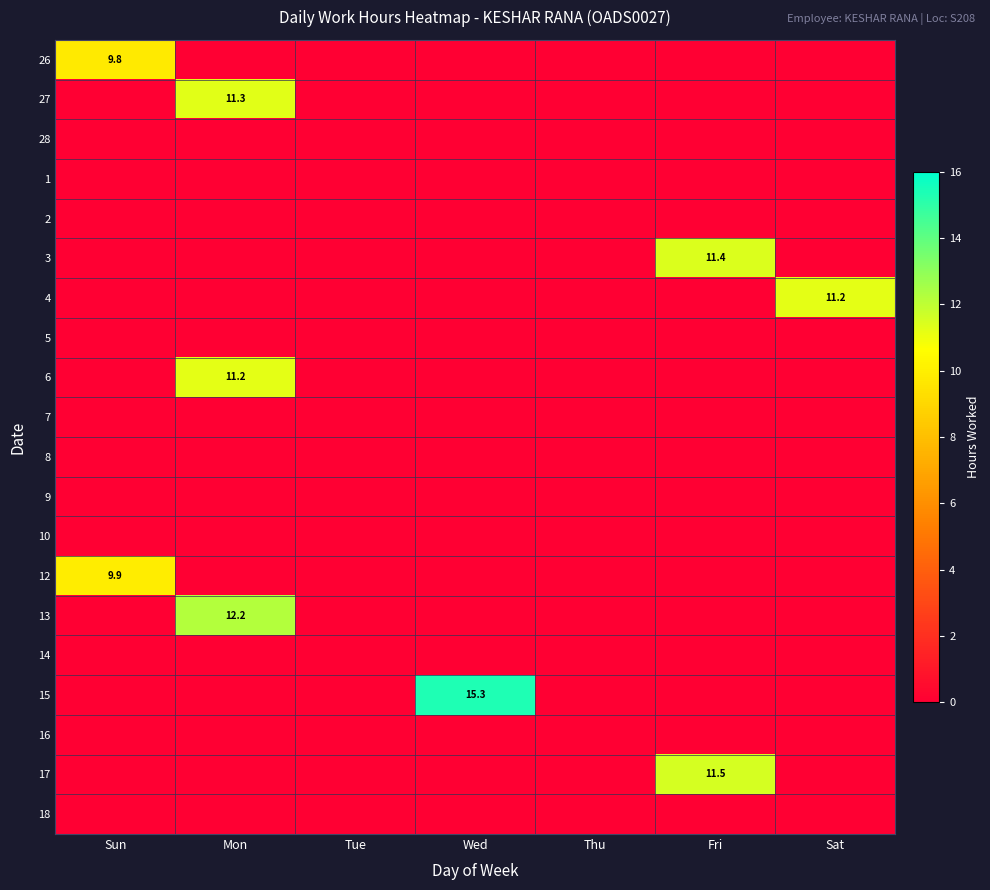

At how many categories does at least one series exceed 5?

5